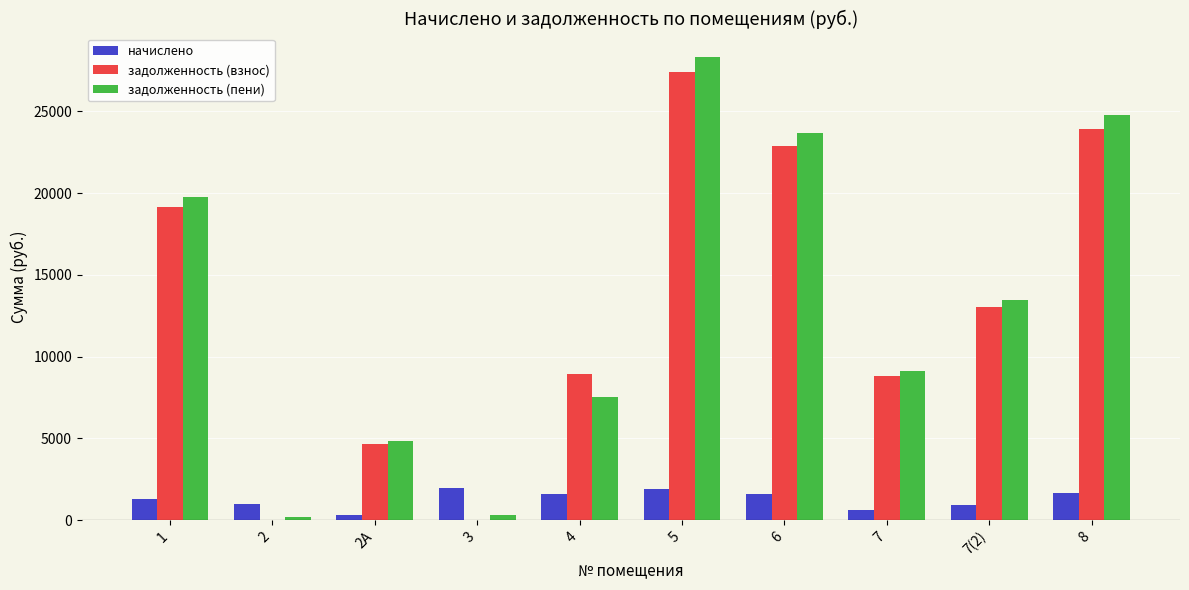

What is the total value across all series at 2?

1172.2